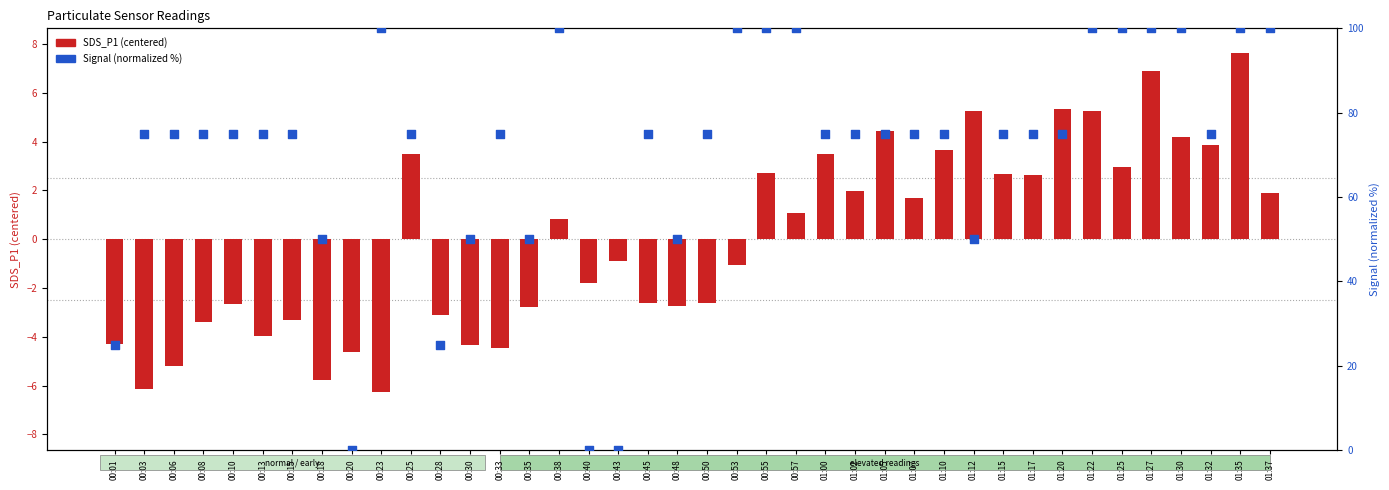

Which series has the widest spread of Y values?

Signal (normalized %)